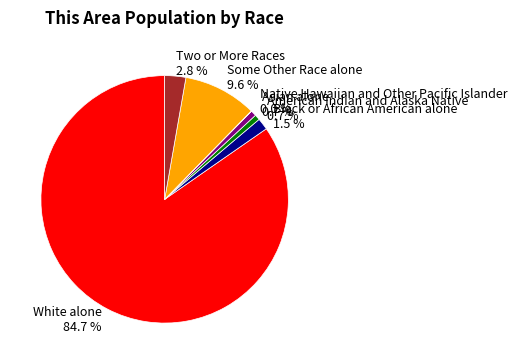

Which has a higher value, Some Other Race alone or American Indian and Alaska Native?

Some Other Race alone